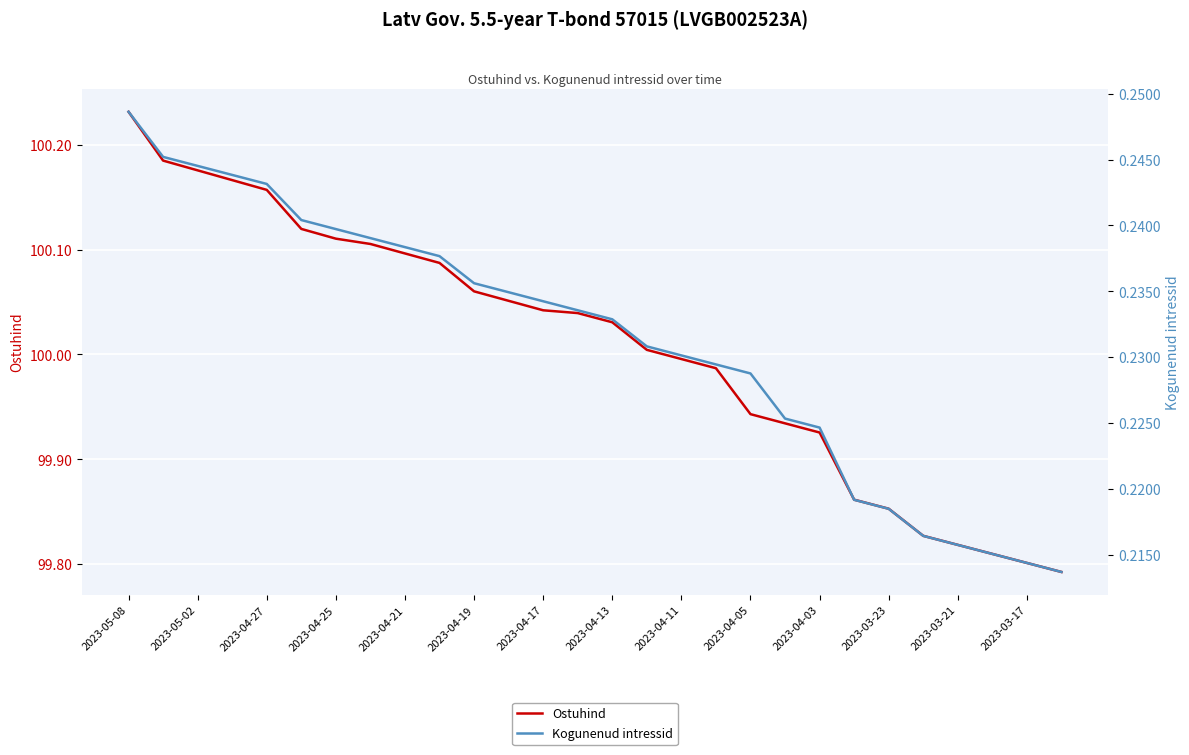

At 2023-04-27, list the series in order from largest to smallest.

Ostuhind, Kogunenud intressid